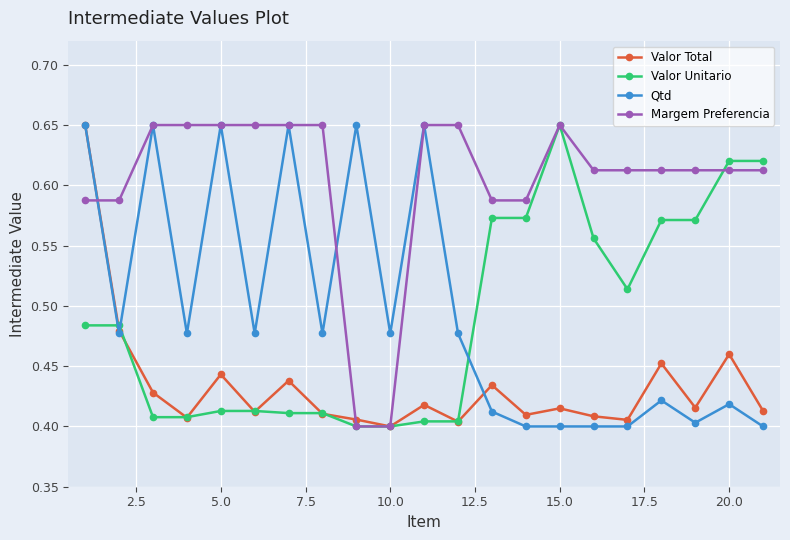

At how many categories does at least one series exceed 0?

21